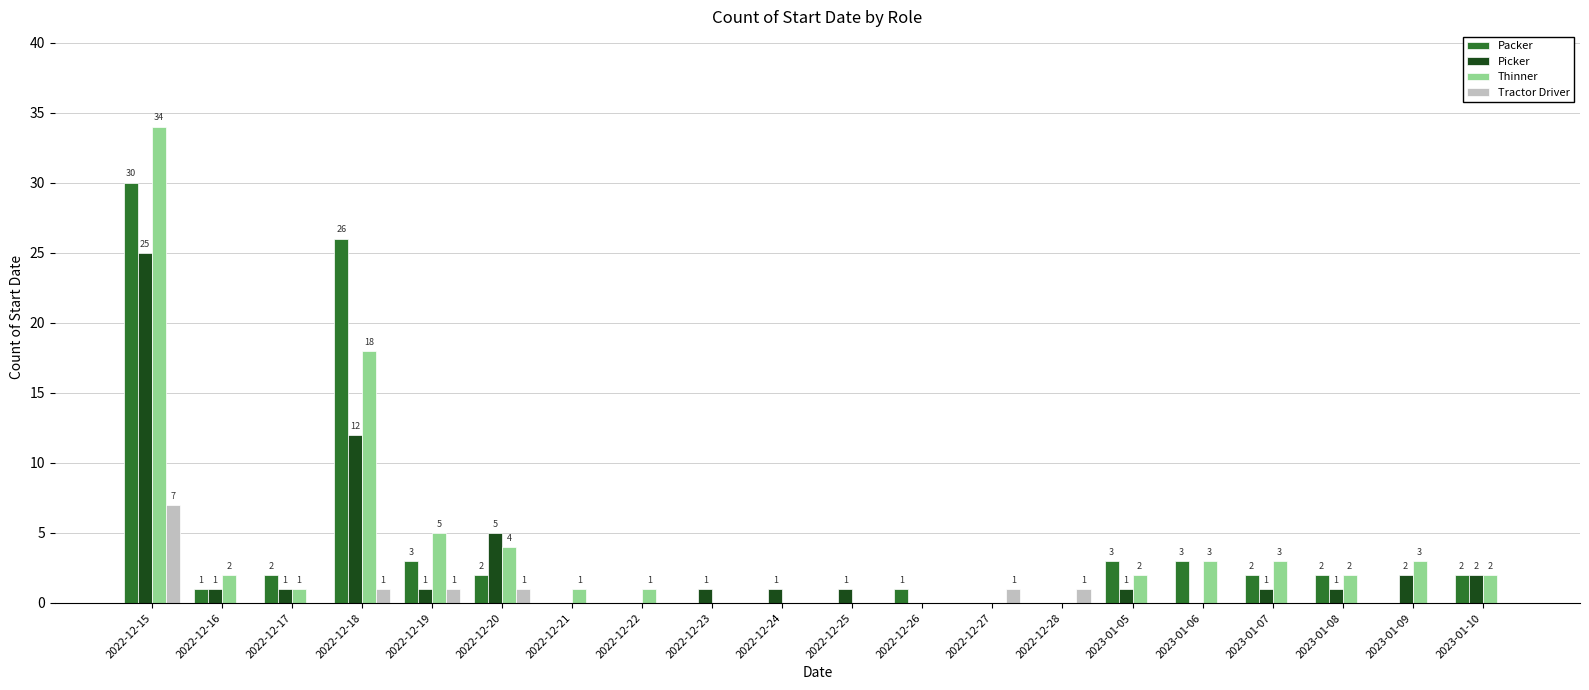

How many groups of bars are there?

20